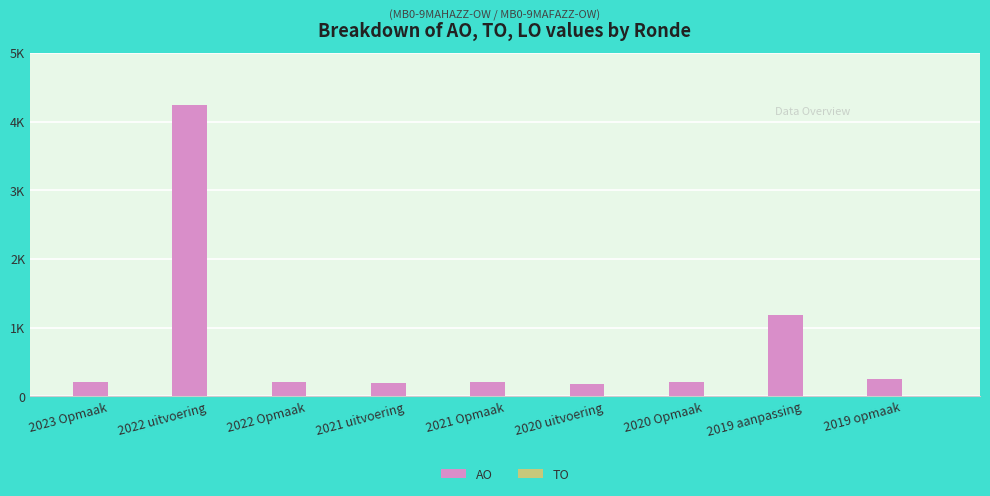

Does the chart contain any negative values?

No